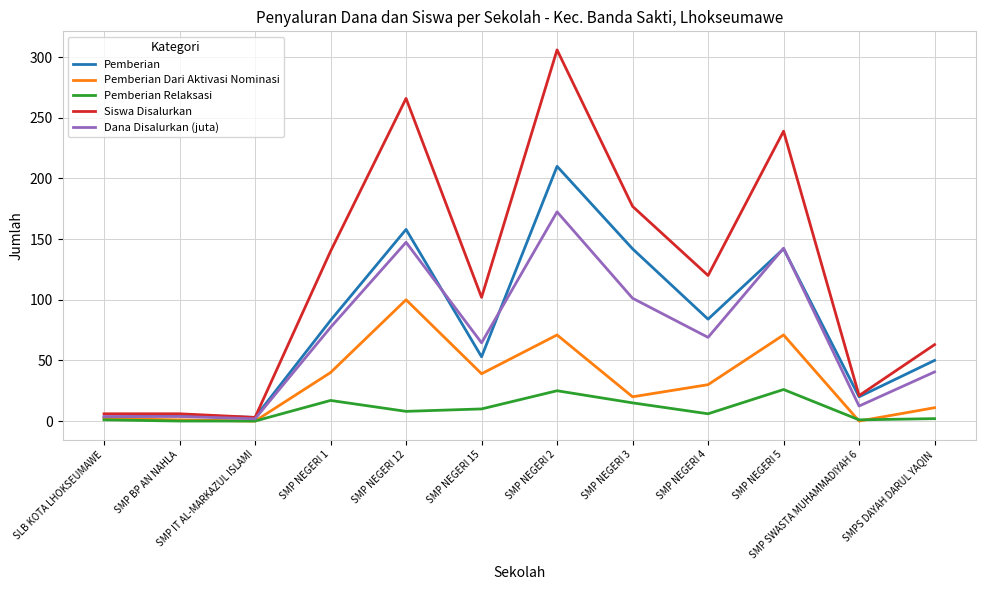

The value of Dana Disalurkan (juta) at SMP NEGERI 5 is 256.4. True or false?

False